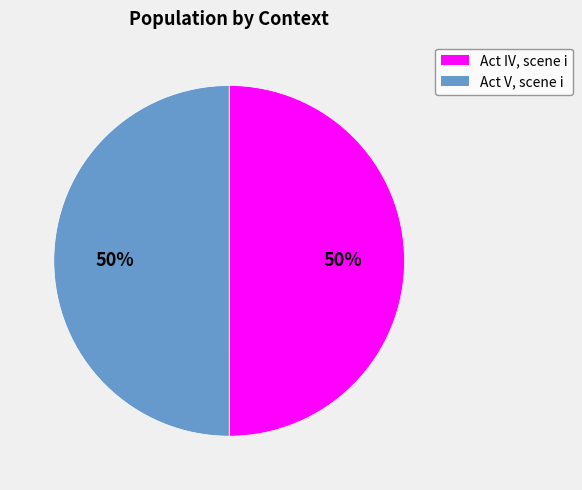

Count the number of slices in the pie.

2